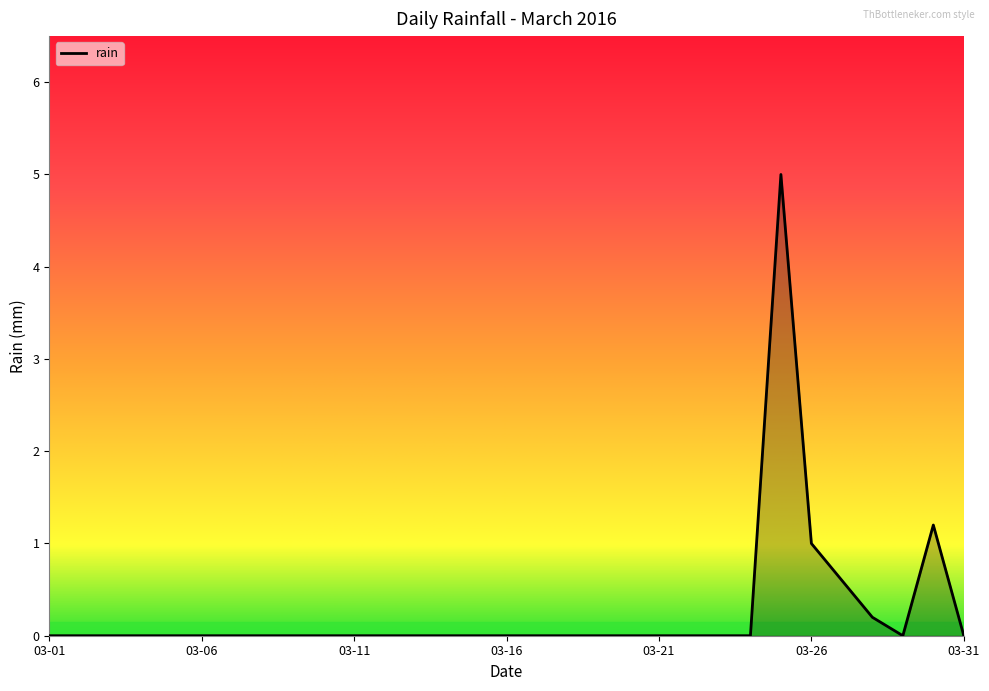

What is the maximum value shown in the chart?

5.0